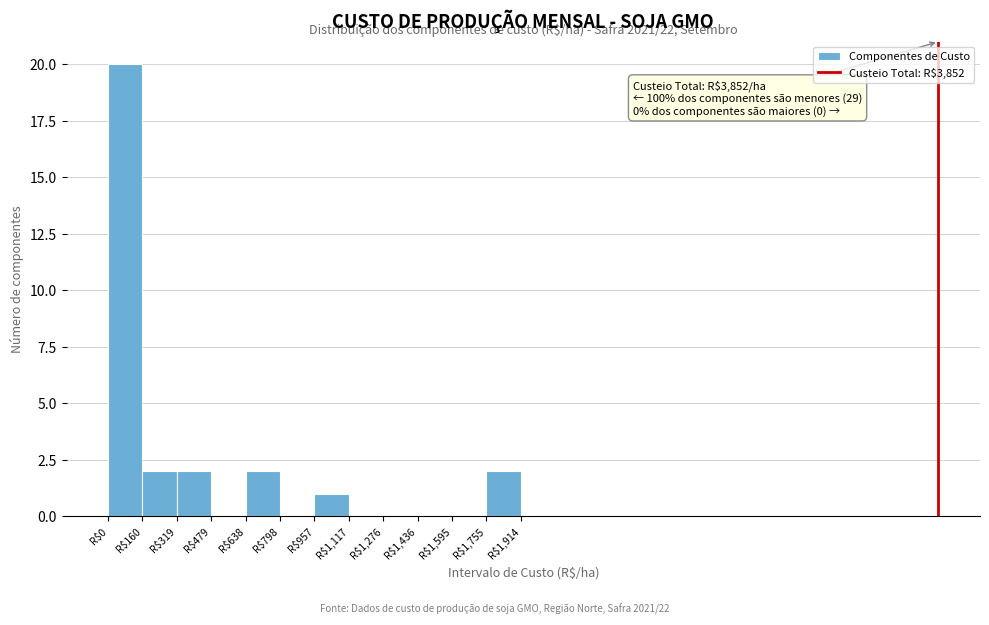

Over which range of the x-axis is the bar tallest?

0 to 160